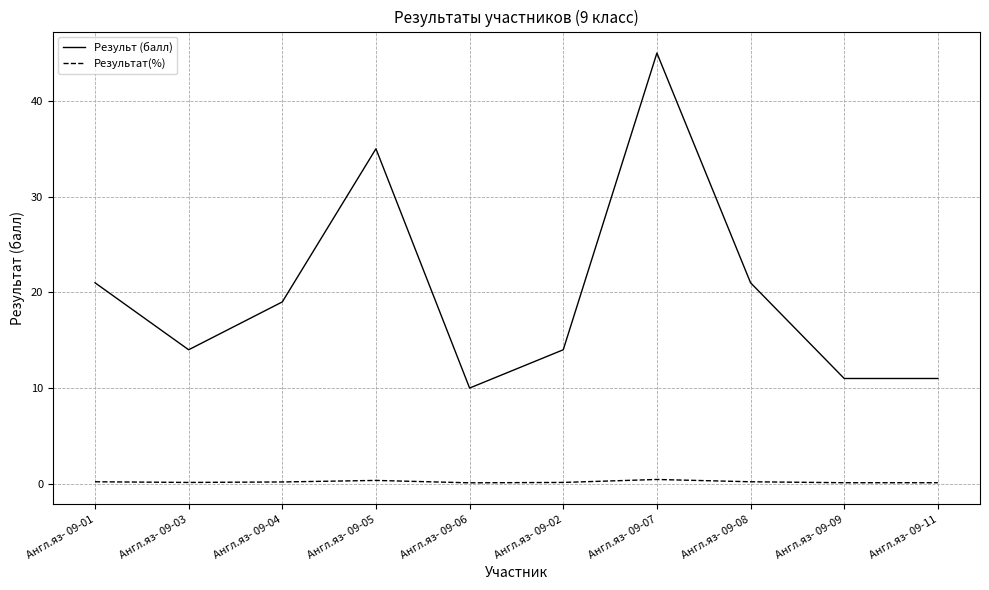

Is the value of Результат(%) at Англ.яз- 09-05 greater than the value of Результ (балл) at Англ.яз- 09-04?

No